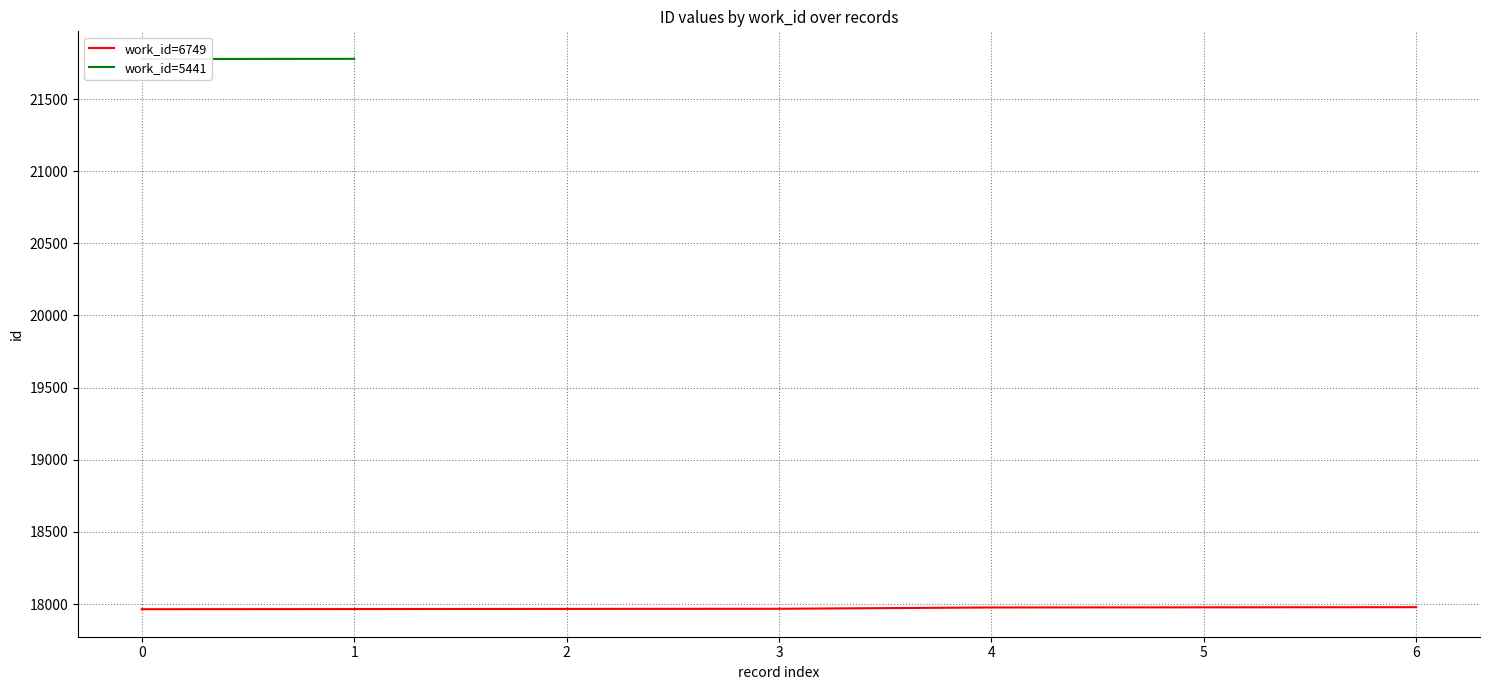

What is the minimum value for work_id=6749?

17964